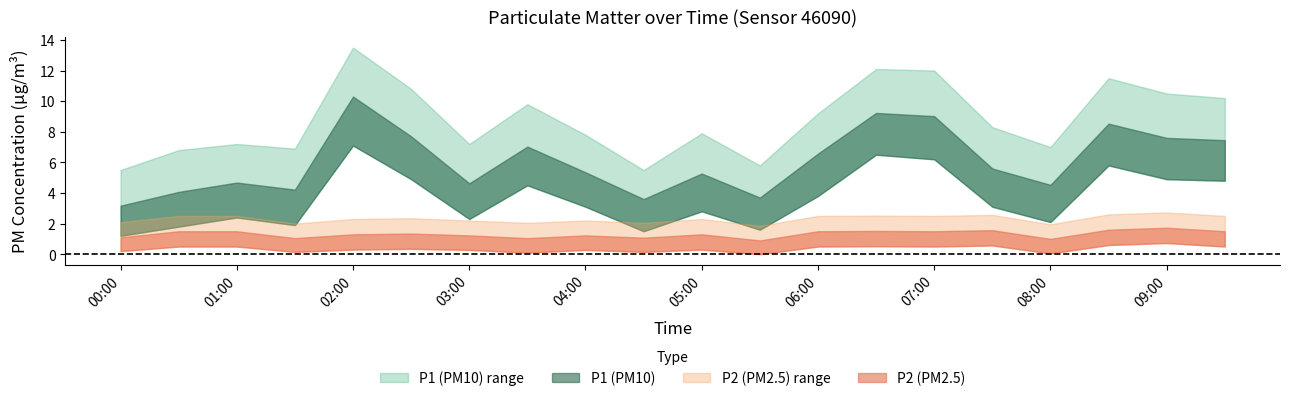

At 05:00, list the series in order from smallest to largest.

P2_lower, P2, P2_upper, P1_lower, P1, P1_upper